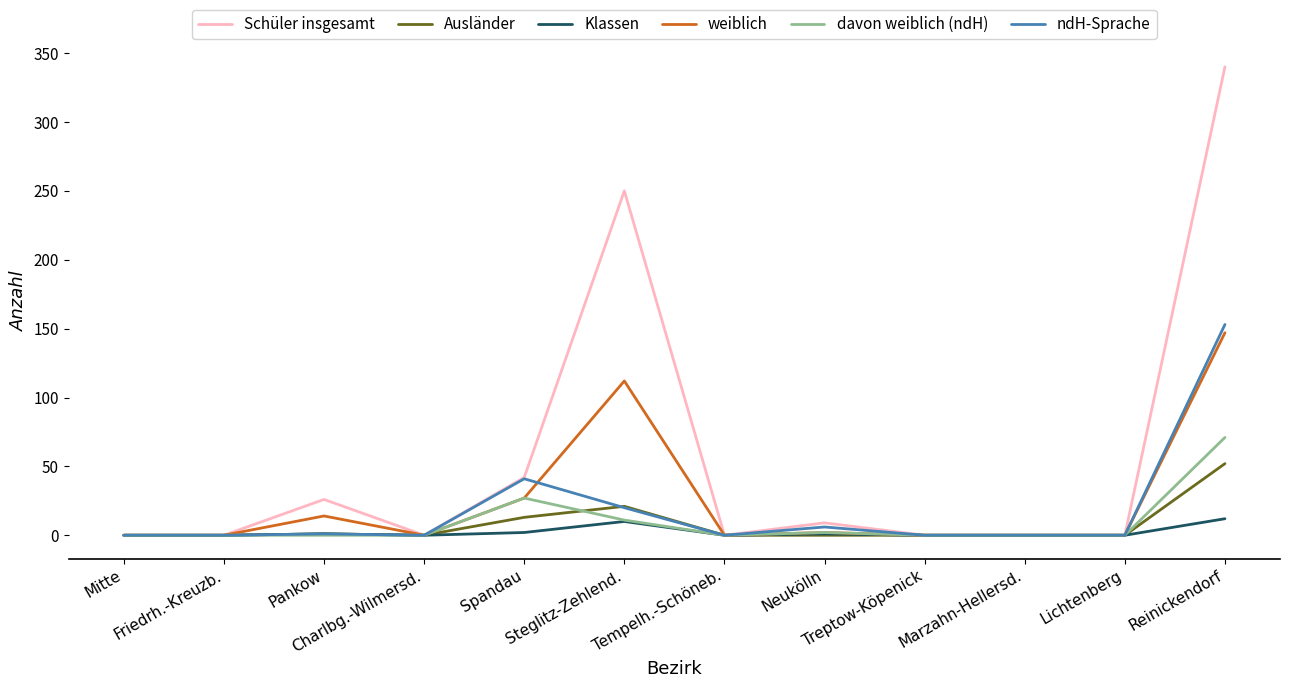

What is the maximum value shown in the chart?

340